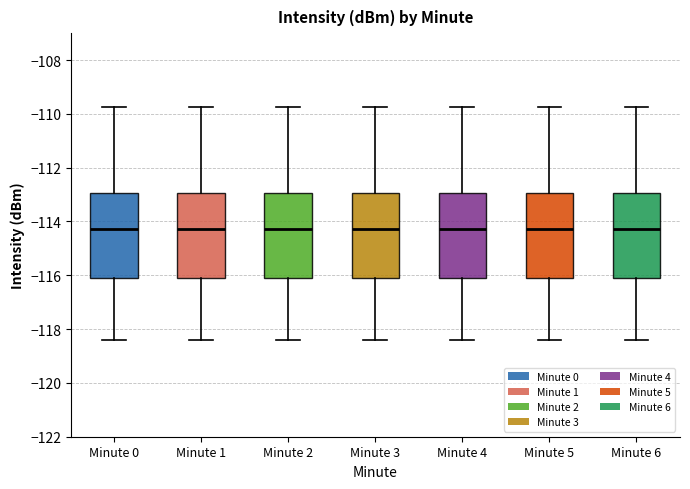

Where does the median line of the box for Minute 6 sit on the y-axis? The values are not printed on the chart, so give them approximately, as read against the axis.

-114.2